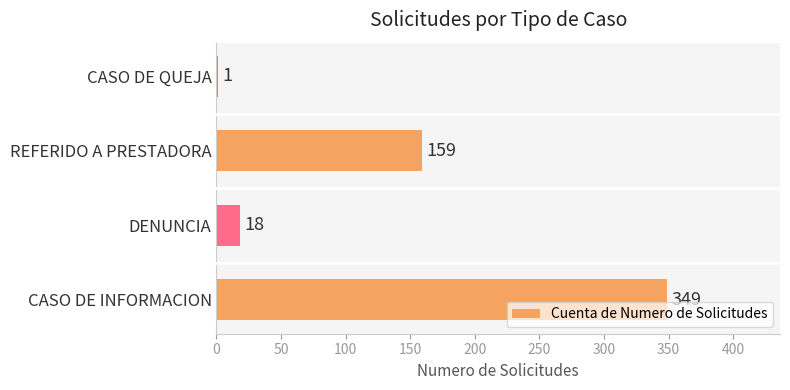

Where is the data nearest to the value 175?

REFERIDO A PRESTADORA